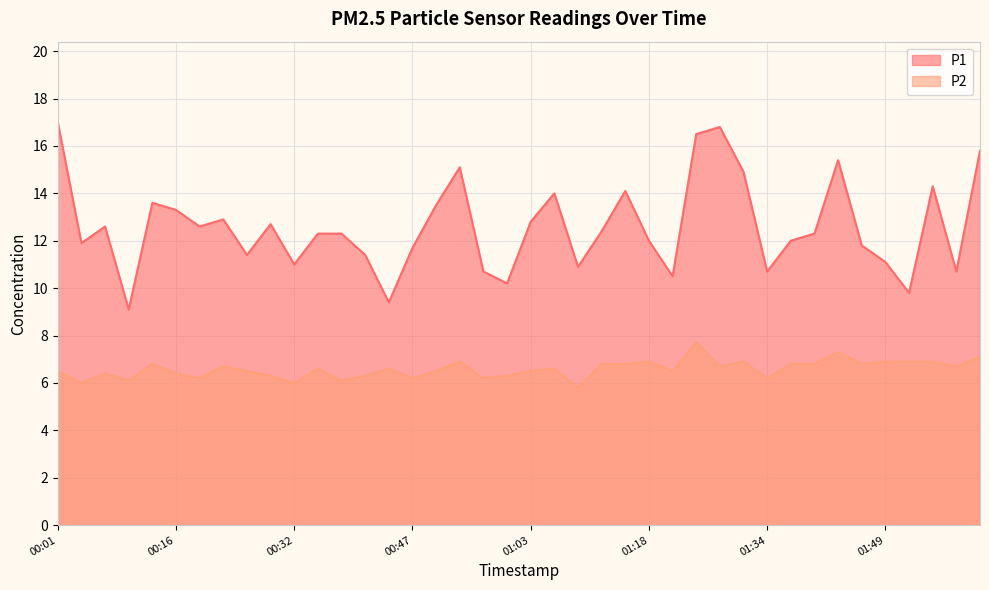

Where is P1 nearest to the value 13?

00:22